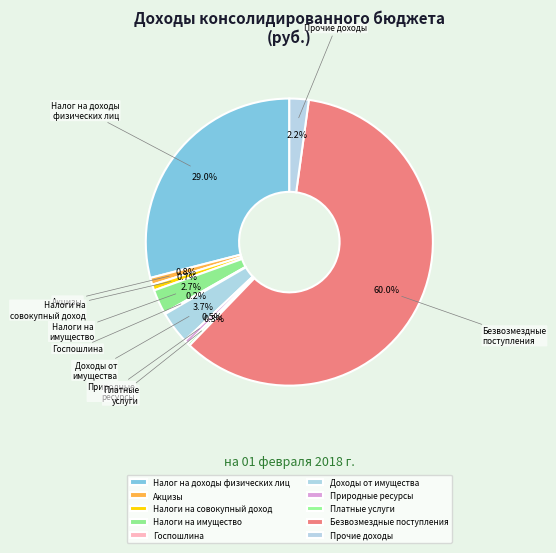

Between Платные услуги and Налог на доходы физических лиц, which is larger?

Налог на доходы физических лиц